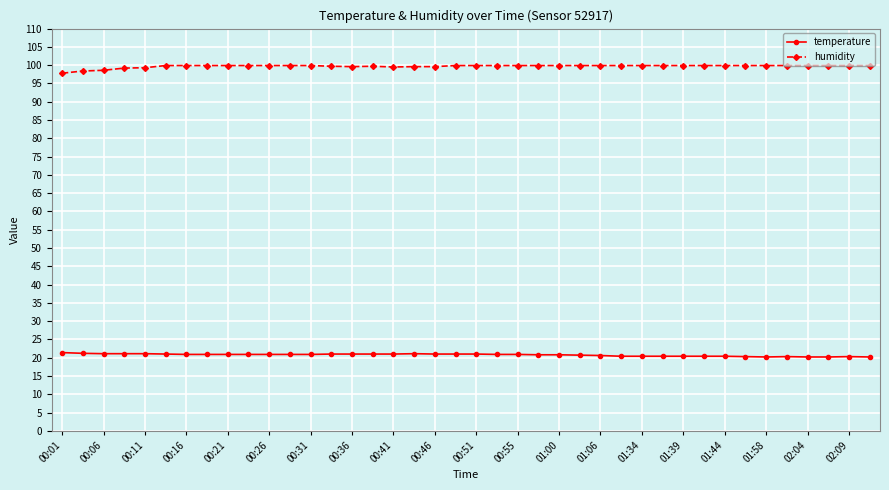

List the series in order of their peak value, highest first.

humidity, temperature